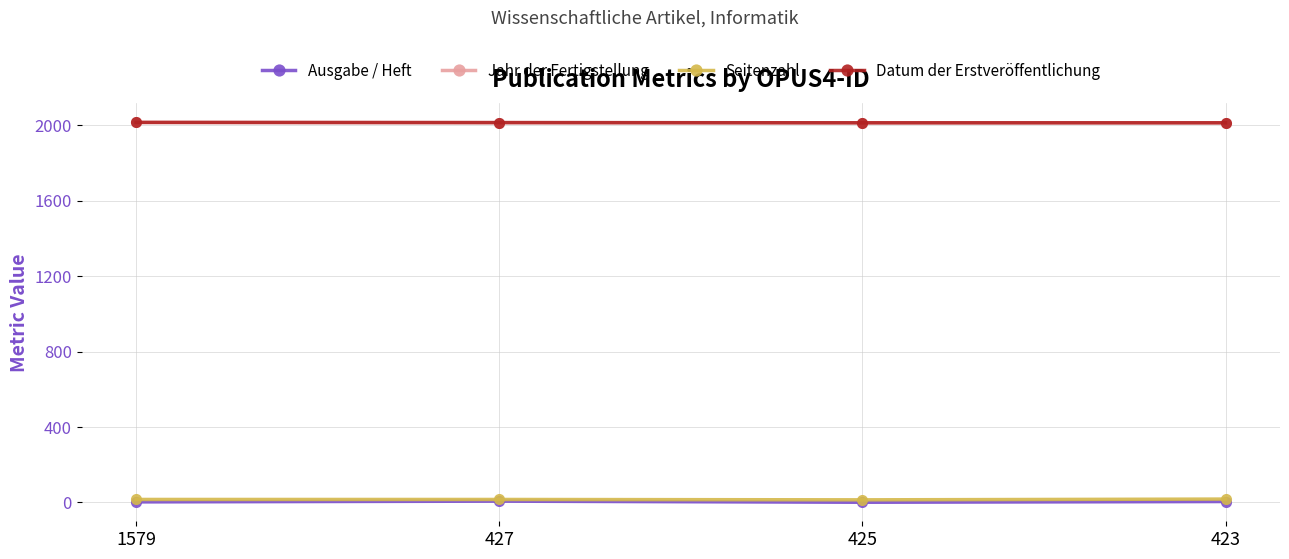

Is this an area chart (filled region under the line)?

No